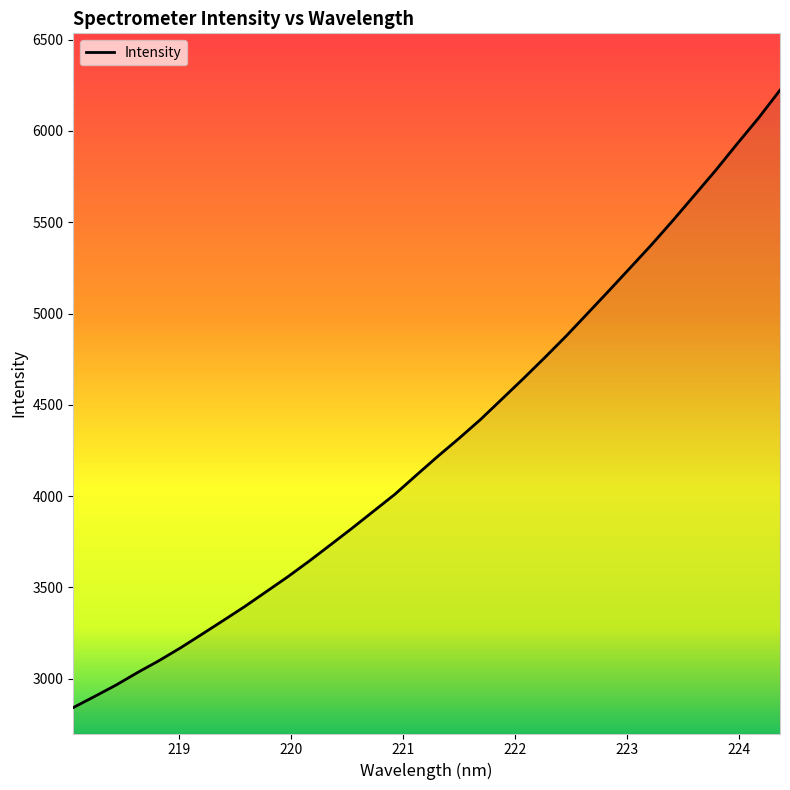

What is the smallest value displayed?

2842.4